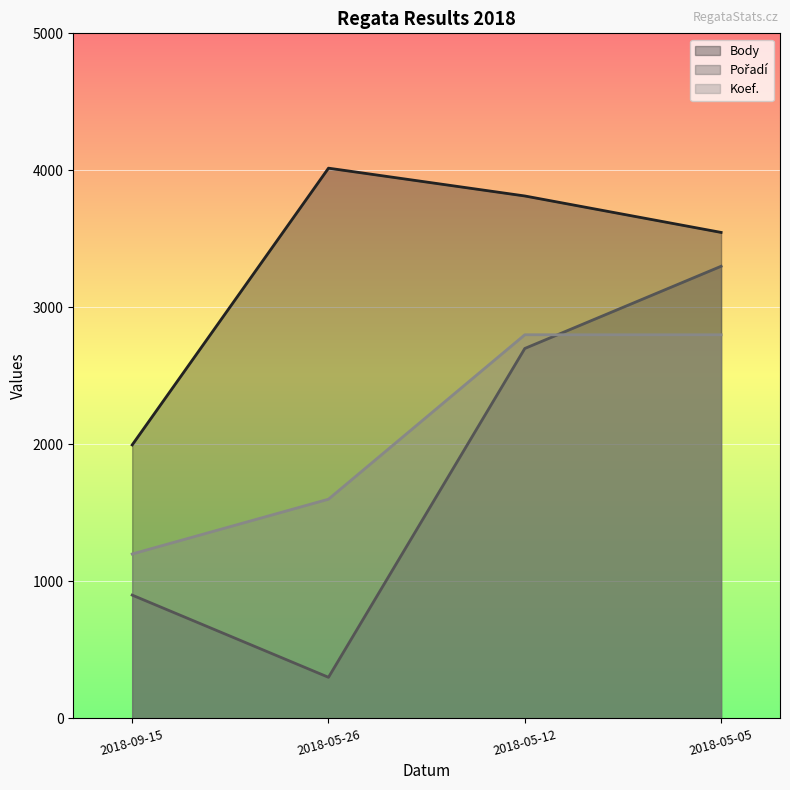

Is the value of Body at 2018-05-05 greater than the value of Pořadí at 2018-05-12?

Yes